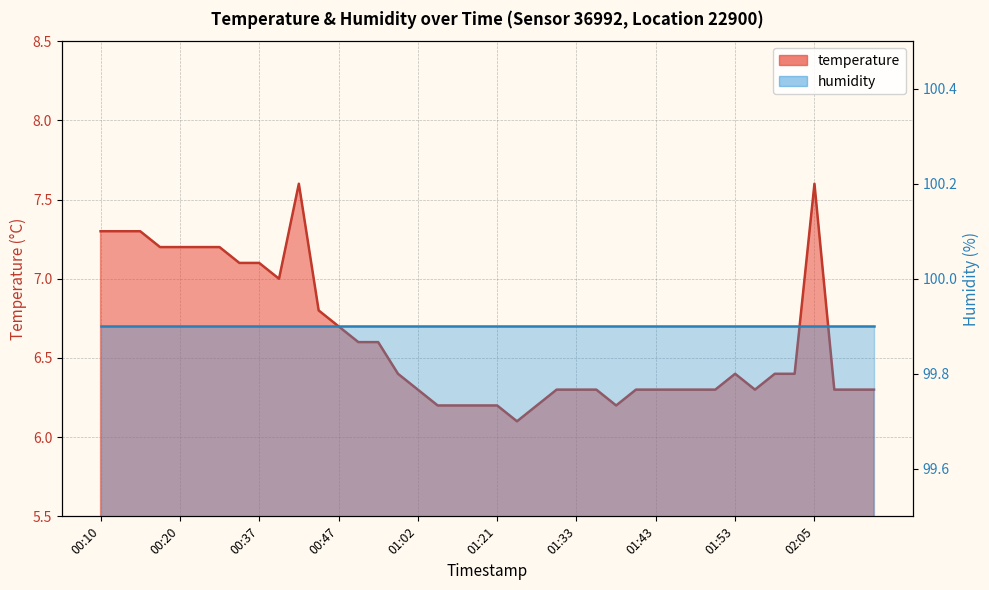

What is the difference between the maximum and minimum values?

1.5